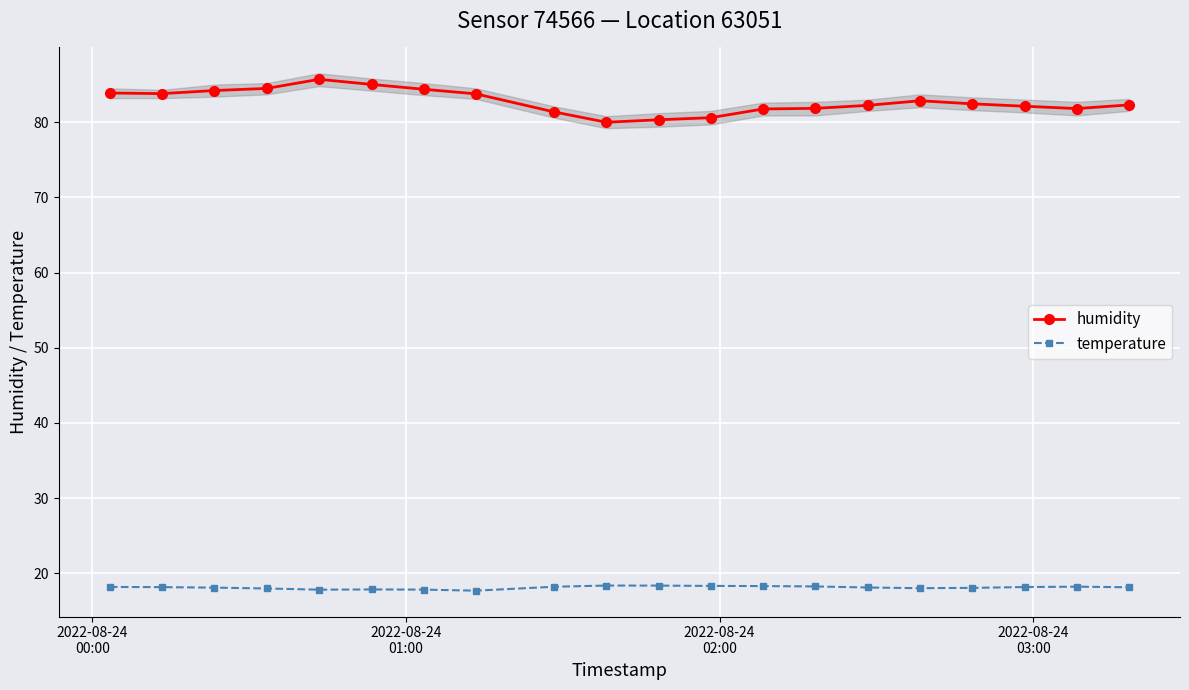

What is the lowest value of the temperature series?

17.7